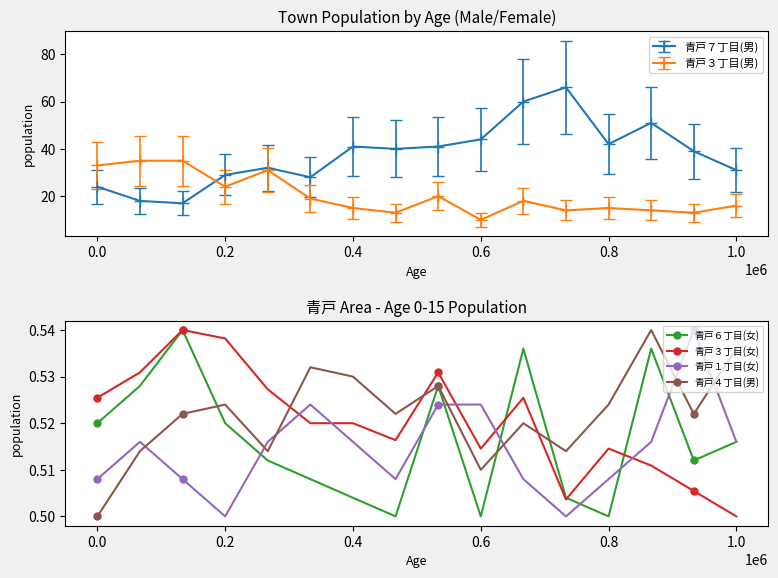

True or false: 青戸３丁目(女) has more than 1 interior local peaks.

True